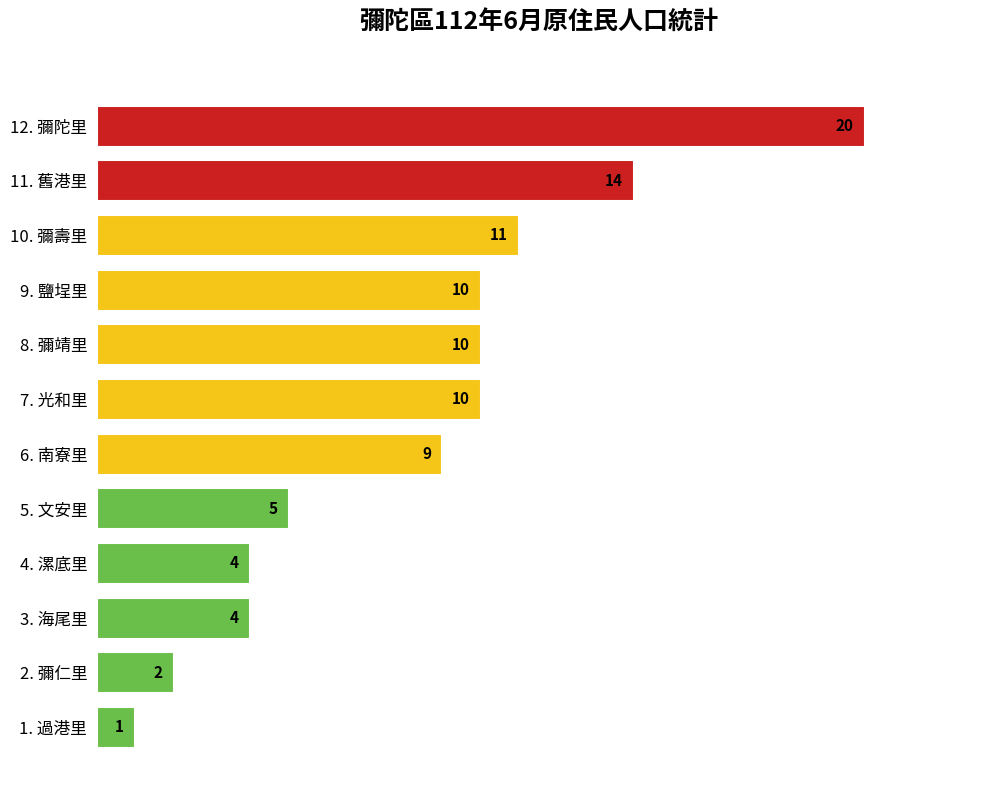

What is the sum of all values?

100